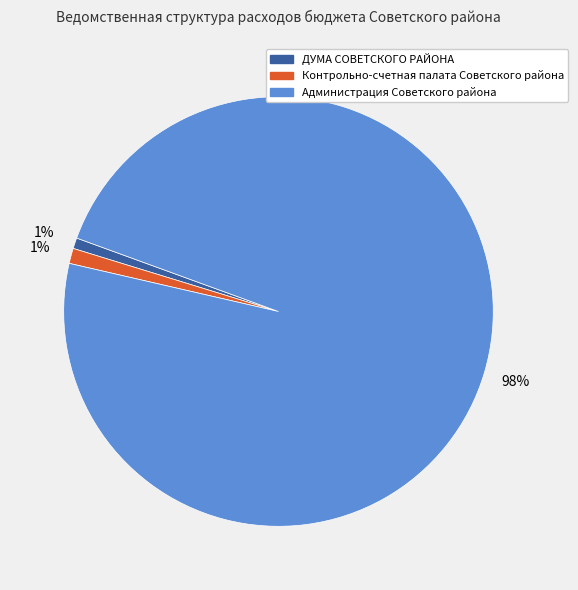

How many segments does this pie chart have?

3